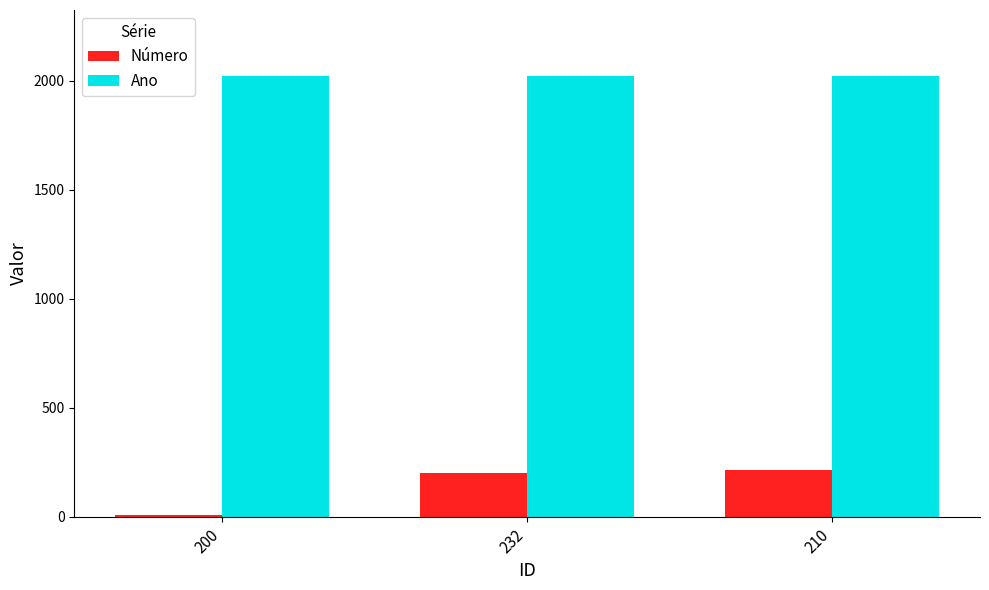

Is the value of Ano at 232 greater than the value of Número at 210?

Yes